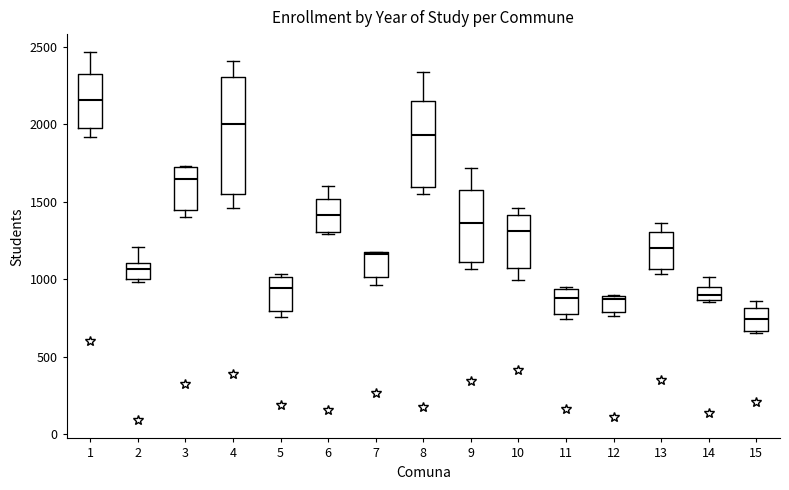

Which box is the tallest, from its lower edge to its upper edge?

4